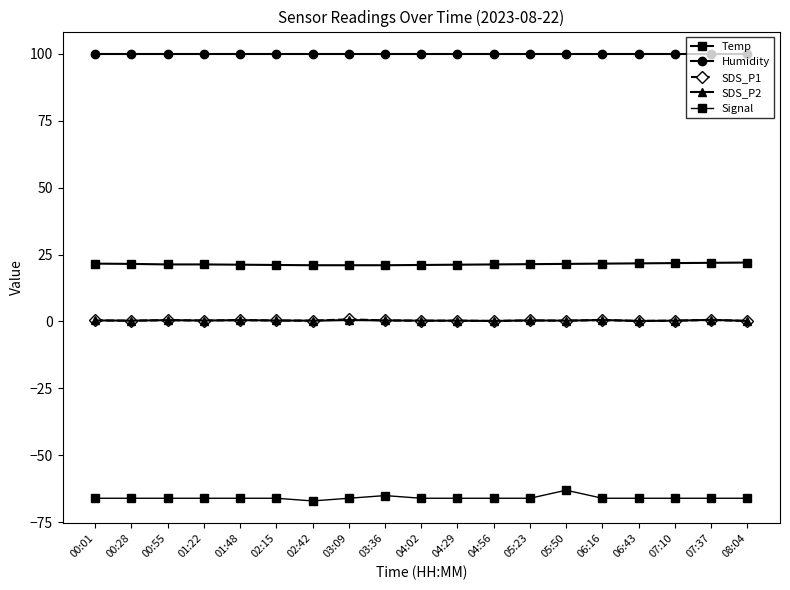

How many lines are shown in the chart?

5